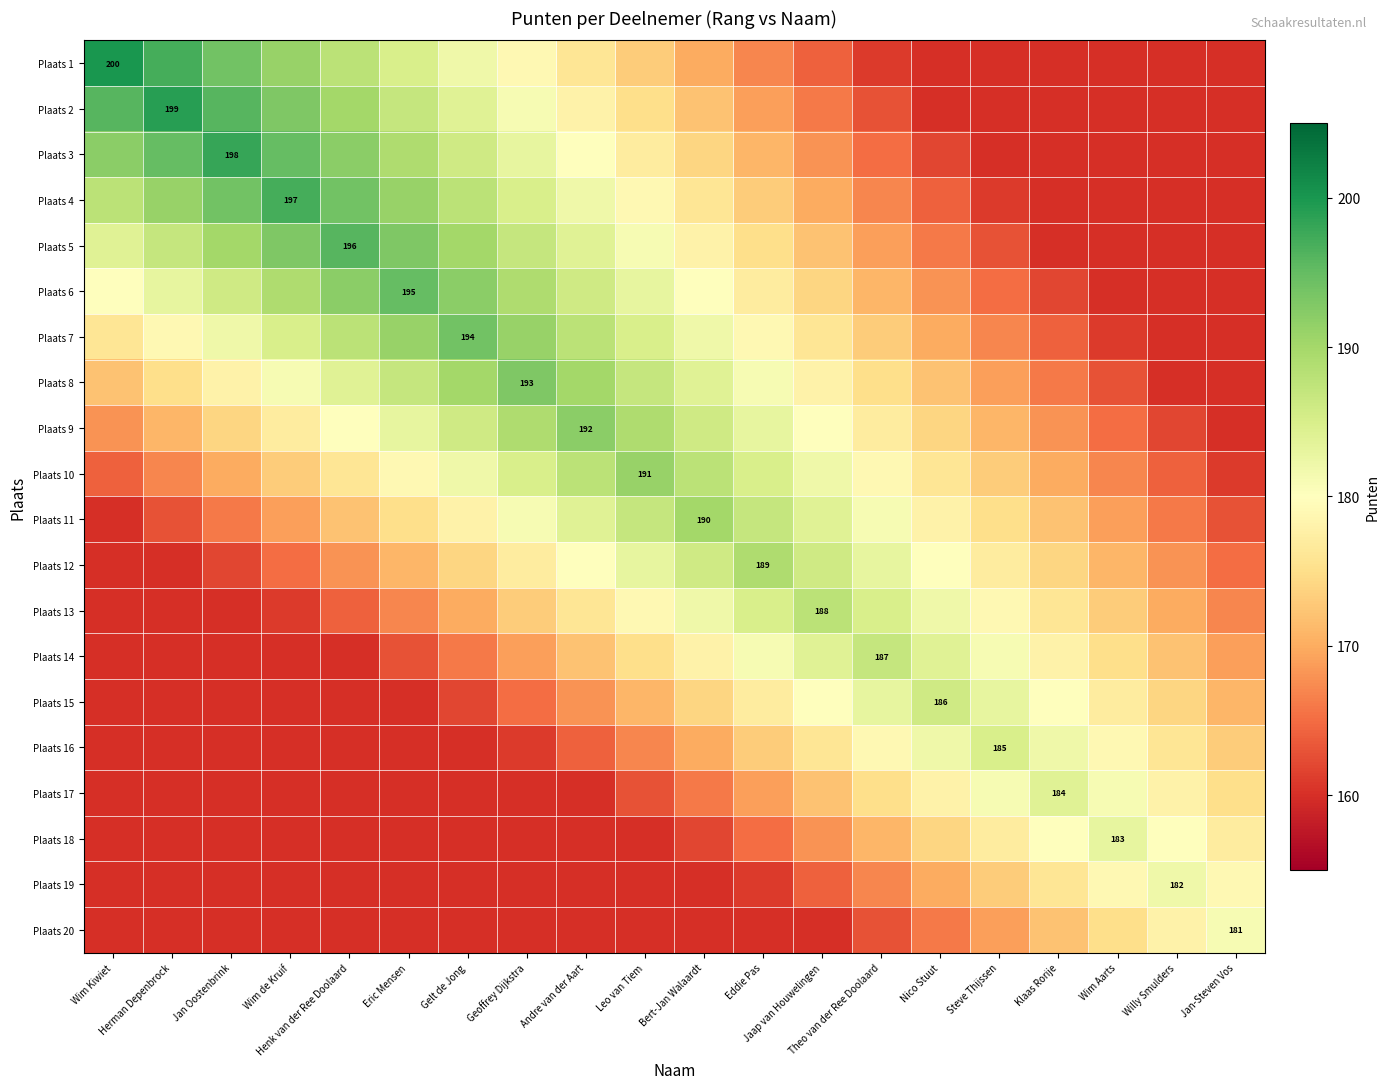

What is the difference between the Plaats 9 values at Jaap van Houwelingen and Willy Smulders?

18